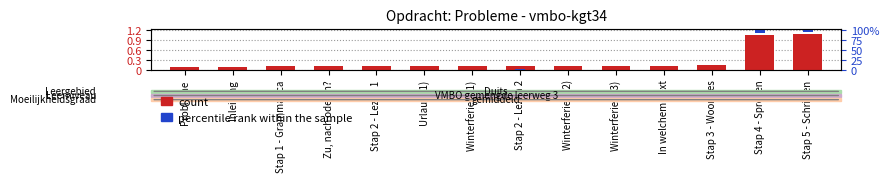

How many data points does each series have?

14